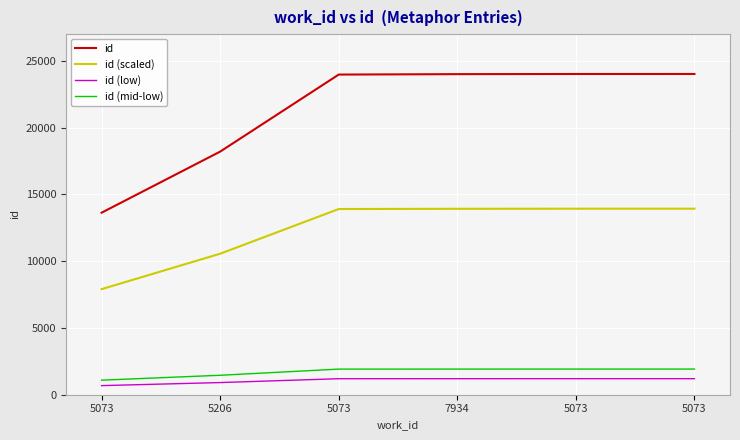

Rank the series at 5073 from lowest to highest value.

id (low), id (mid-low), id (scaled), id